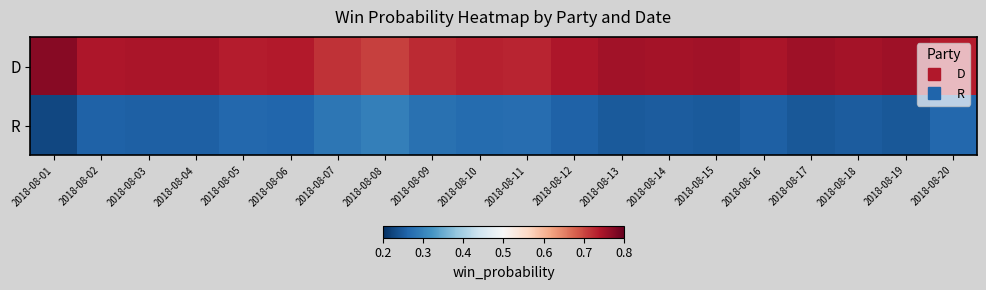

Reading left to right, list all the values displayed in this chart.

D: 2018-08-01=0.8	2018-08-02=0.7	2018-08-03=0.7	2018-08-04=0.7	2018-08-05=0.7	2018-08-06=0.7	2018-08-07=0.7	2018-08-08=0.7	2018-08-09=0.7	2018-08-10=0.7	2018-08-11=0.7	2018-08-12=0.7	2018-08-13=0.8	2018-08-14=0.8	2018-08-15=0.8	2018-08-16=0.7	2018-08-17=0.8	2018-08-18=0.7	2018-08-19=0.8	2018-08-20=0.7
R: 2018-08-01=0.2	2018-08-02=0.3	2018-08-03=0.3	2018-08-04=0.3	2018-08-05=0.3	2018-08-06=0.3	2018-08-07=0.3	2018-08-08=0.3	2018-08-09=0.3	2018-08-10=0.3	2018-08-11=0.3	2018-08-12=0.3	2018-08-13=0.2	2018-08-14=0.2	2018-08-15=0.2	2018-08-16=0.3	2018-08-17=0.2	2018-08-18=0.3	2018-08-19=0.2	2018-08-20=0.3